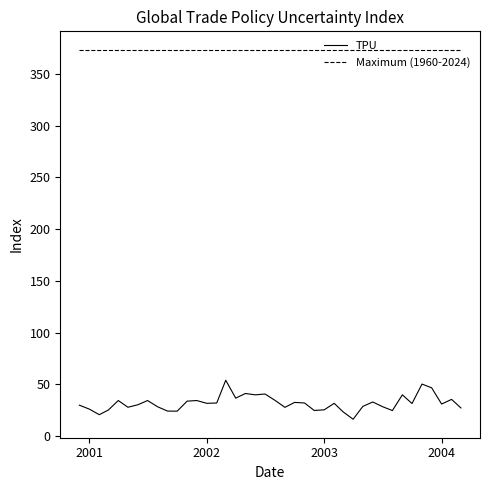

Which series has the widest spread of values?

TPU